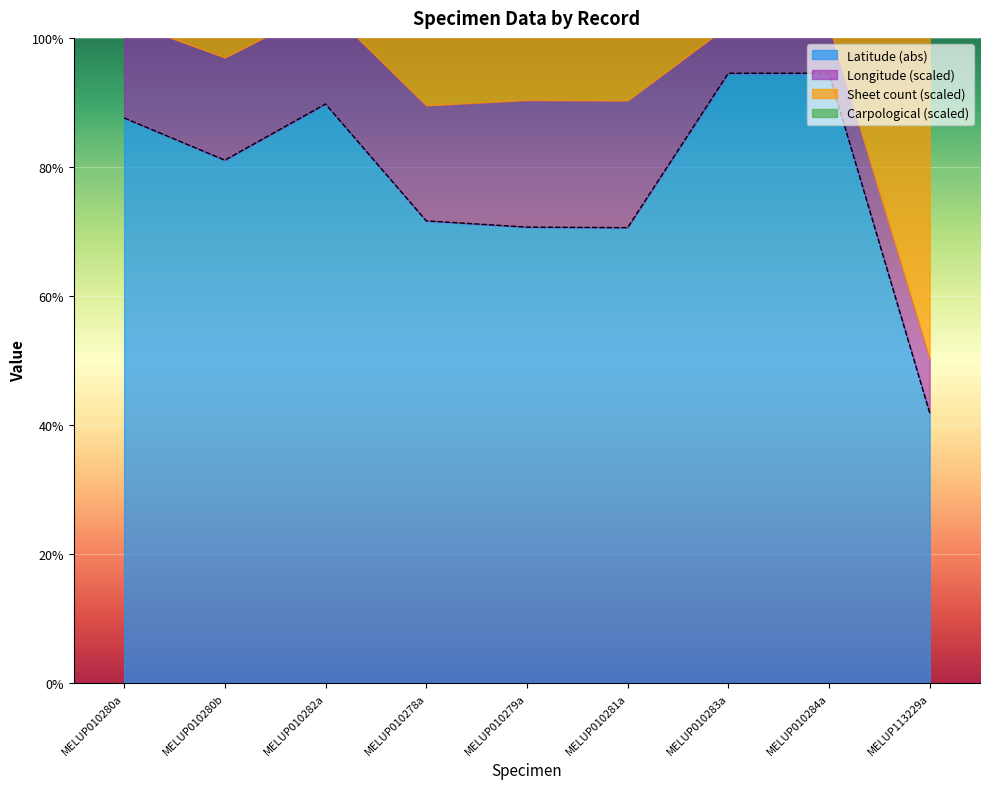

What is the highest value of the Carpological series?

204.9